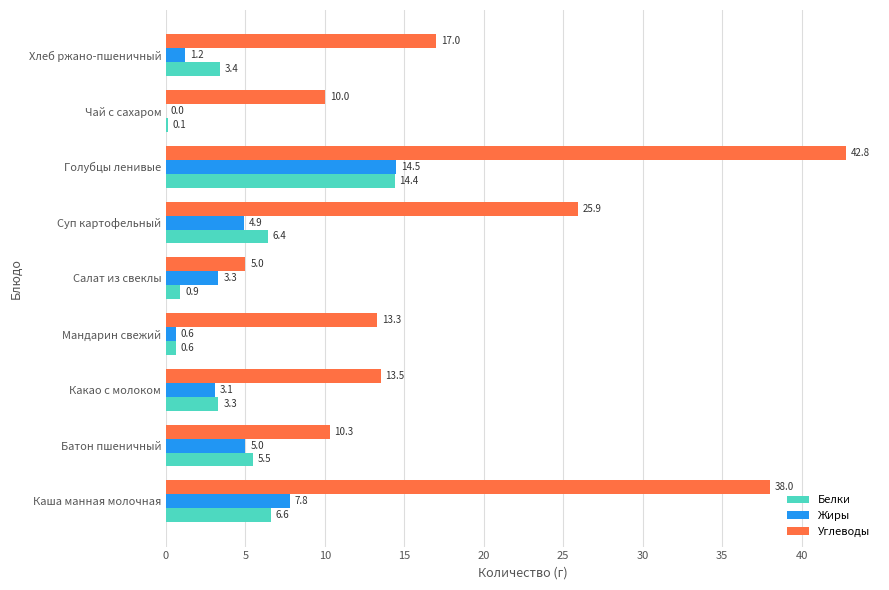

What is the sum of the Жиры values at Чай с сахаром and Какао с молоком?

3.1